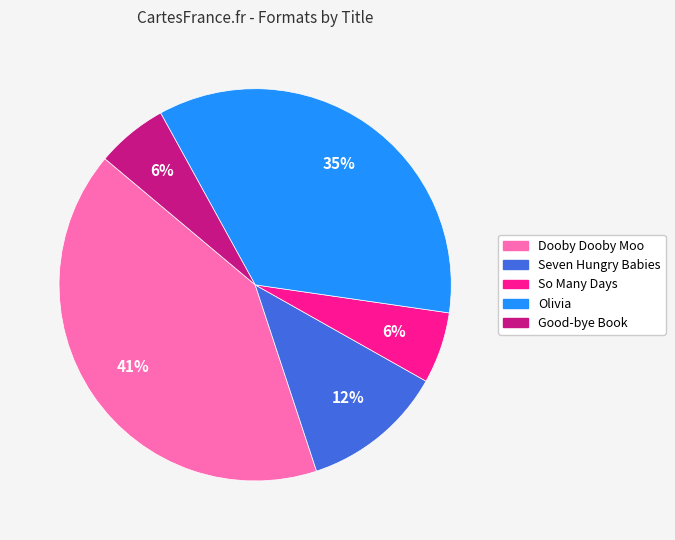

Approximately how many times larger is the value at Good-bye Book compared to Olivia?

0.2